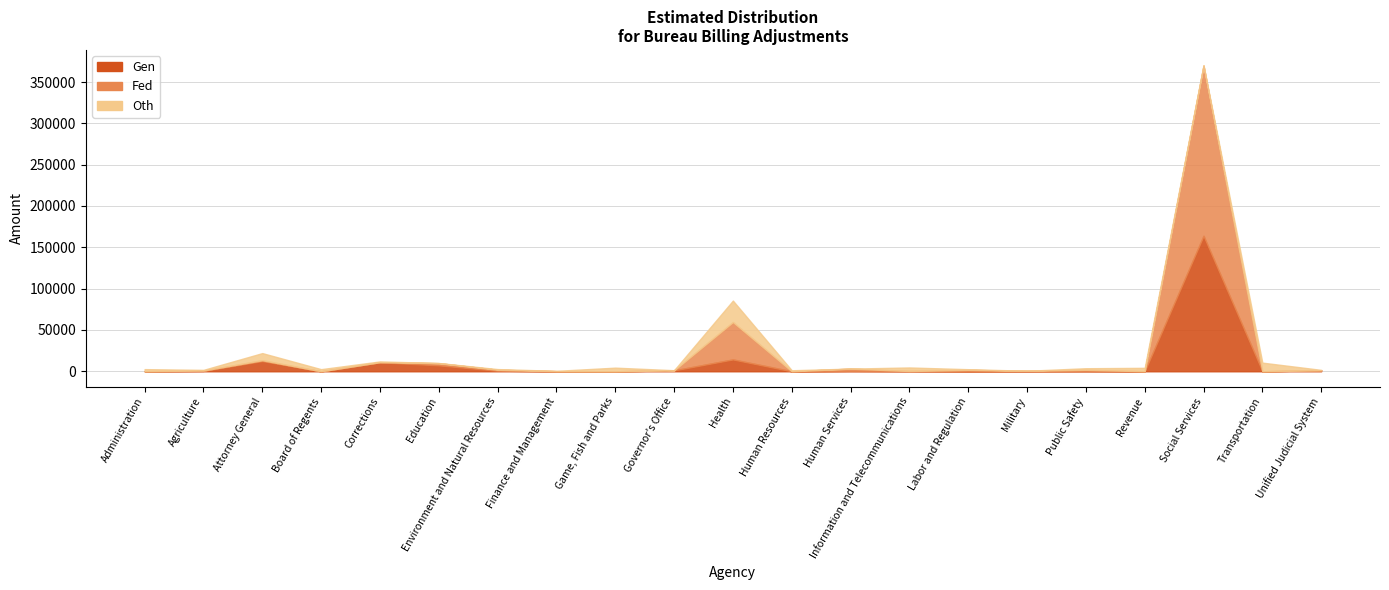

What is the difference between the Oth values at Education and Administration?

2340.2